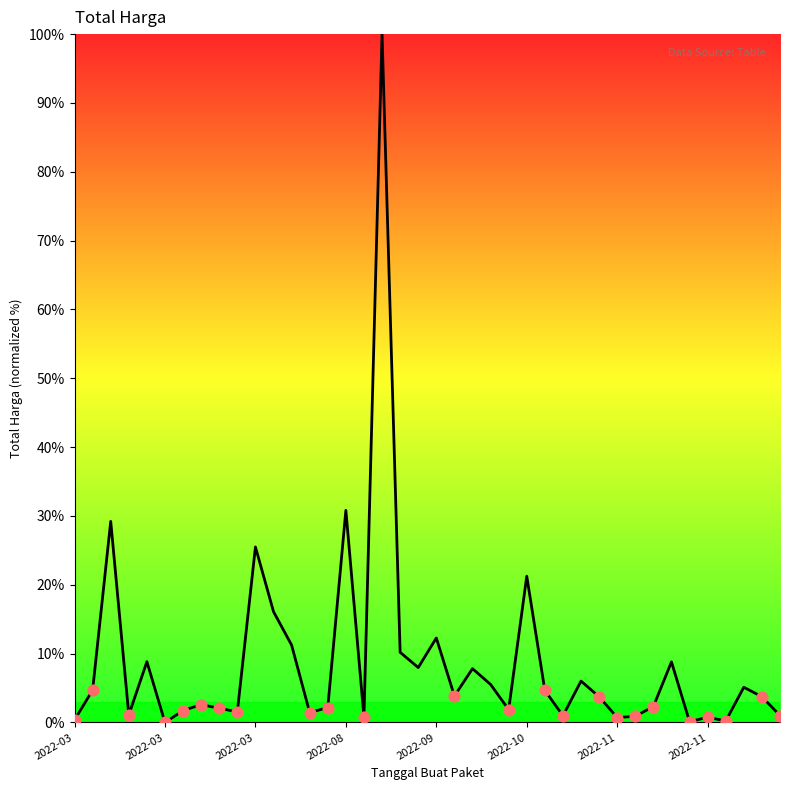

What is the maximum value shown in the chart?

100.0